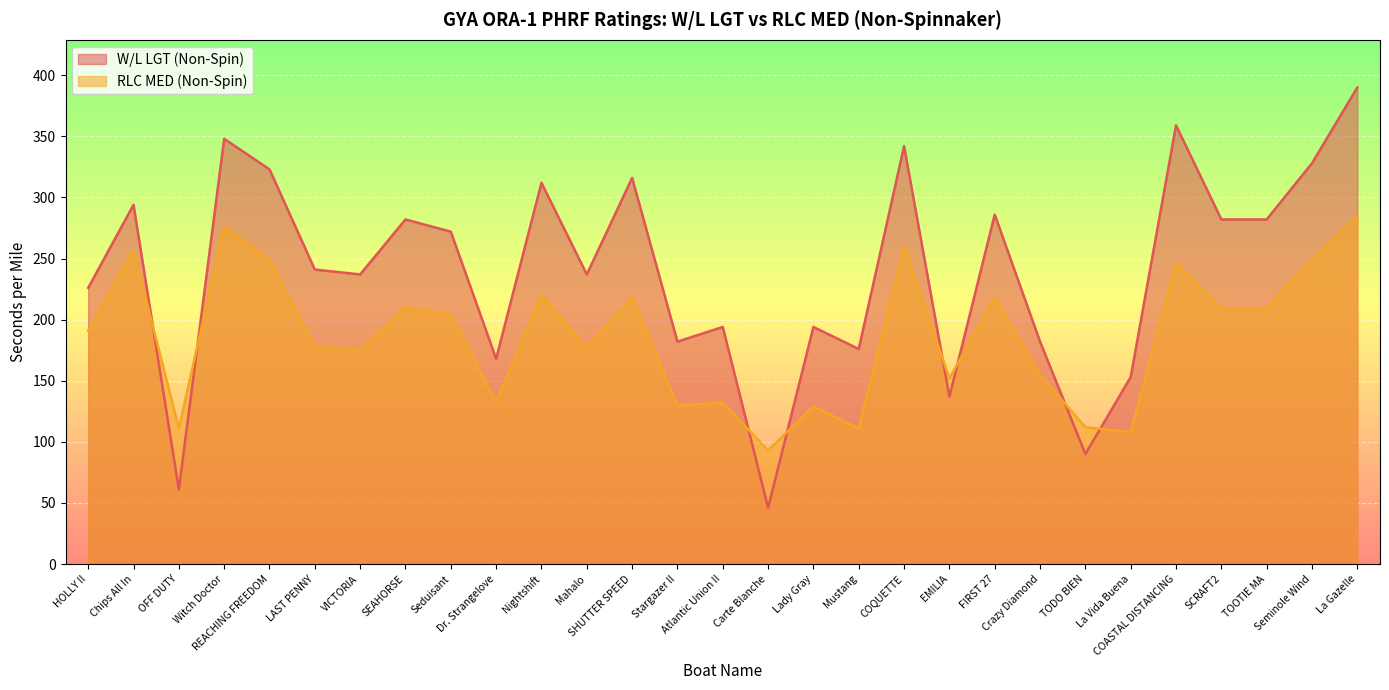

How many intersections are there between W/L LGT (Non-Spin) and RLC MED (Non-Spin)?

8